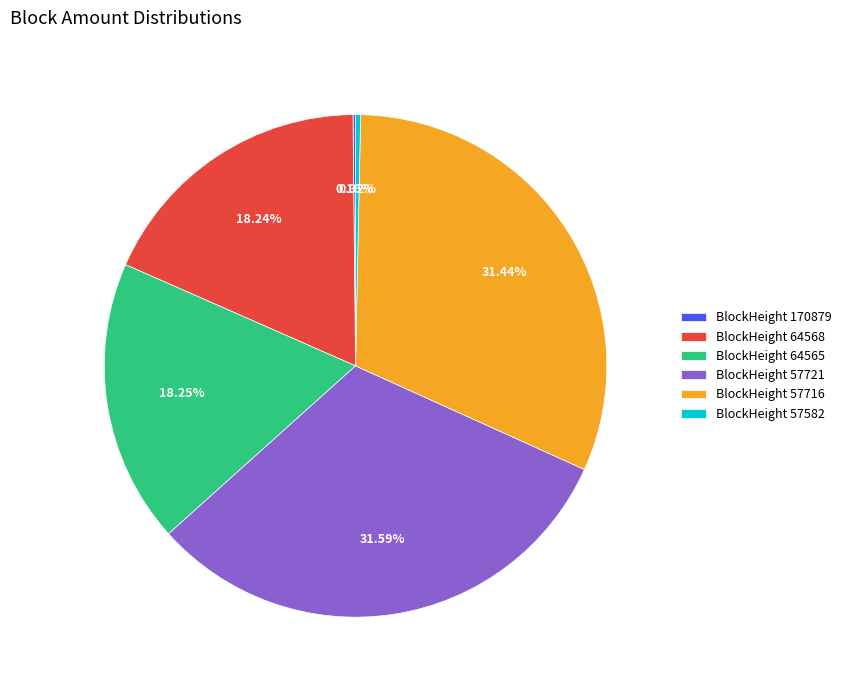

Does BlockHeight 57716 account for over 50% of the chart?

No